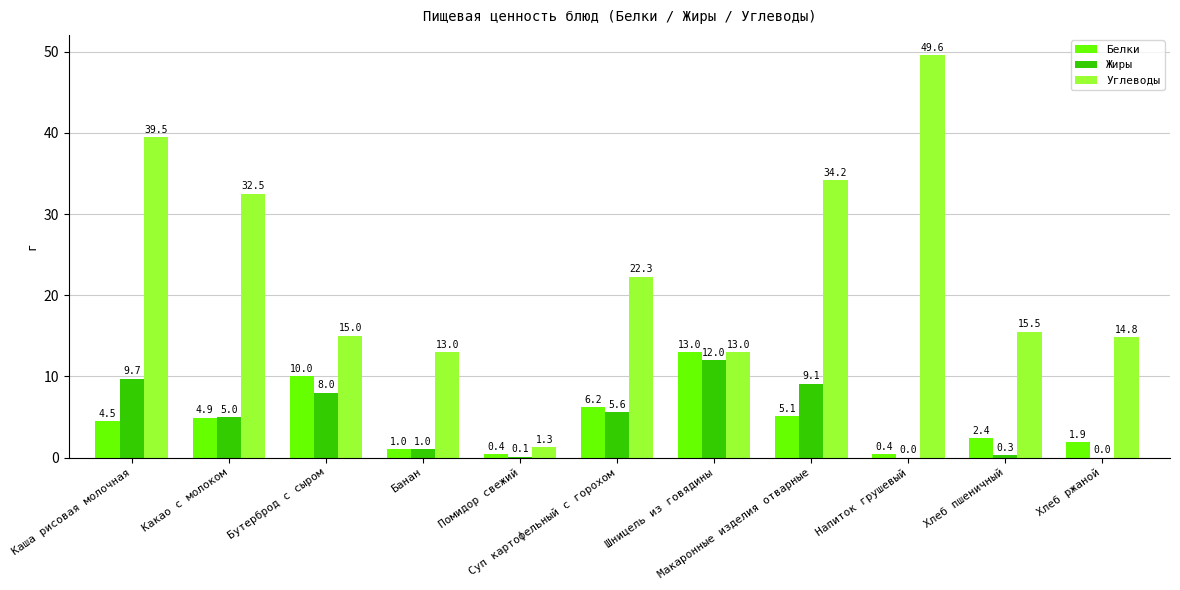

What are all the series names shown in the legend?

Белки, Жиры, Углеводы